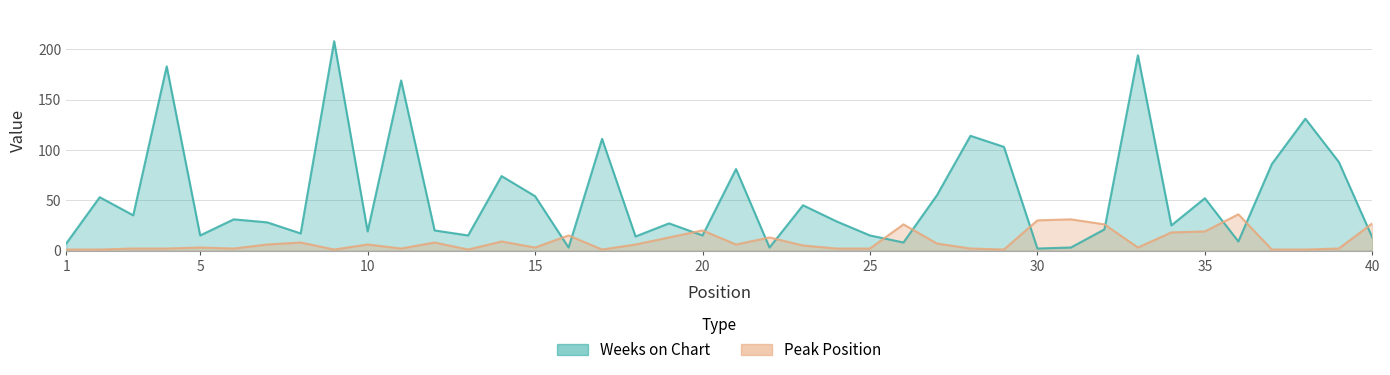

What is the value of the Peak Position point at the 18th from the left?

6